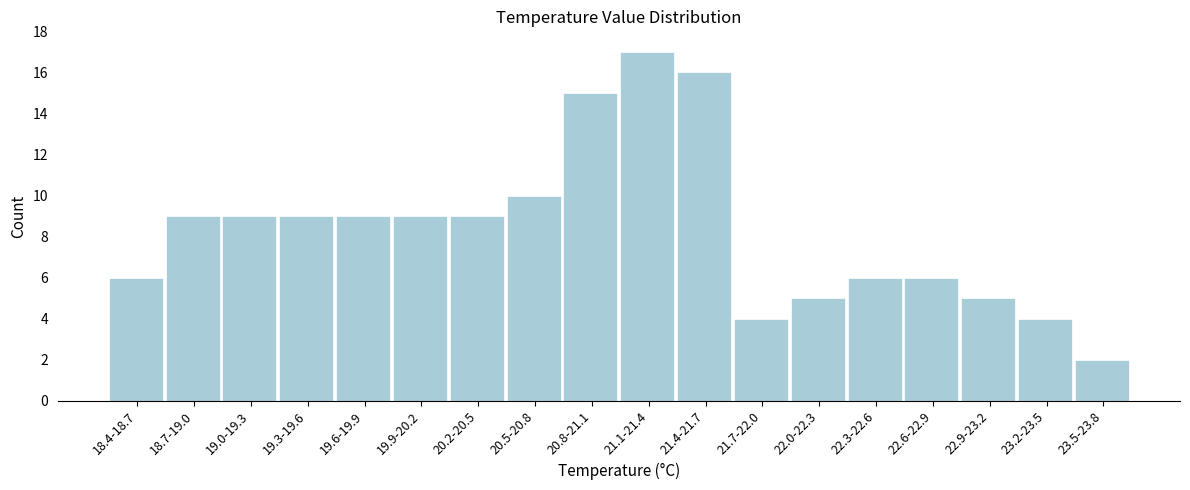

Reading right to left, list all the values displayed in this chart.

23.5-23.8=2	23.2-23.5=4	22.9-23.2=5	22.6-22.9=6	22.3-22.6=6	22.0-22.3=5	21.7-22.0=4	21.4-21.7=16	21.1-21.4=17	20.8-21.1=15	20.5-20.8=10	20.2-20.5=9	19.9-20.2=9	19.6-19.9=9	19.3-19.6=9	19.0-19.3=9	18.7-19.0=9	18.4-18.7=6